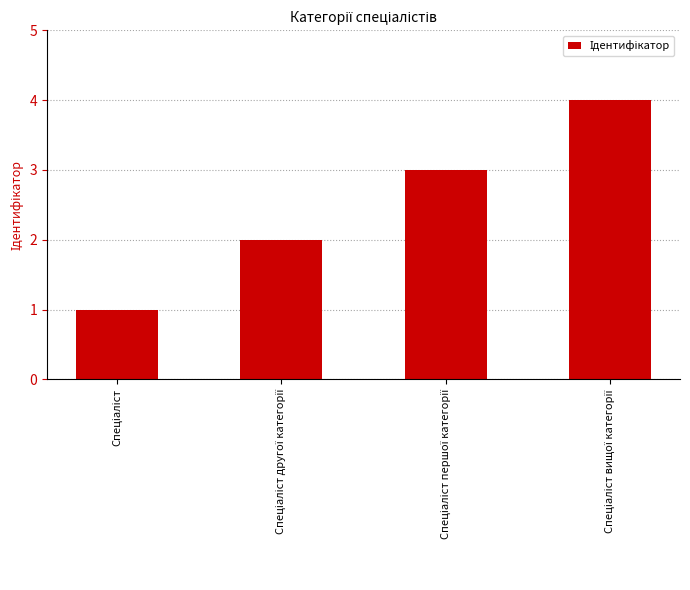

What is the maximum value shown in the chart?

4